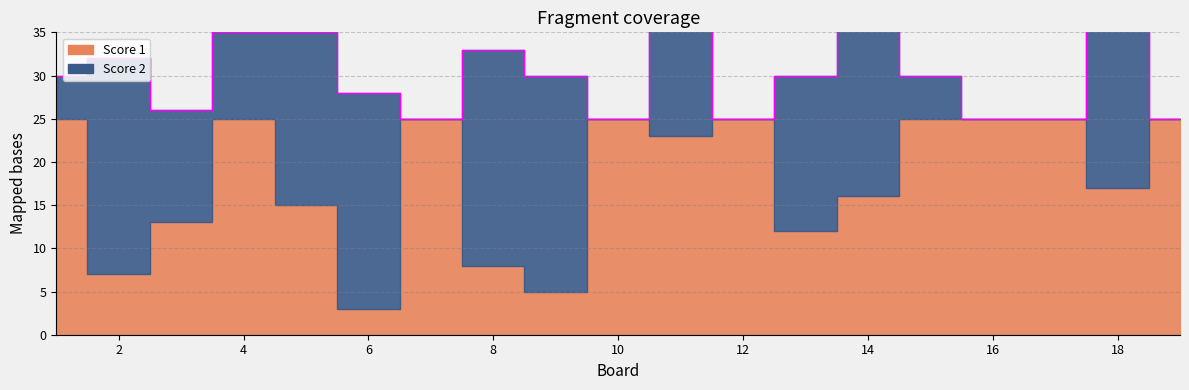

Rank the series by their maximum value, from lowest to highest.

Score 1, Score 2